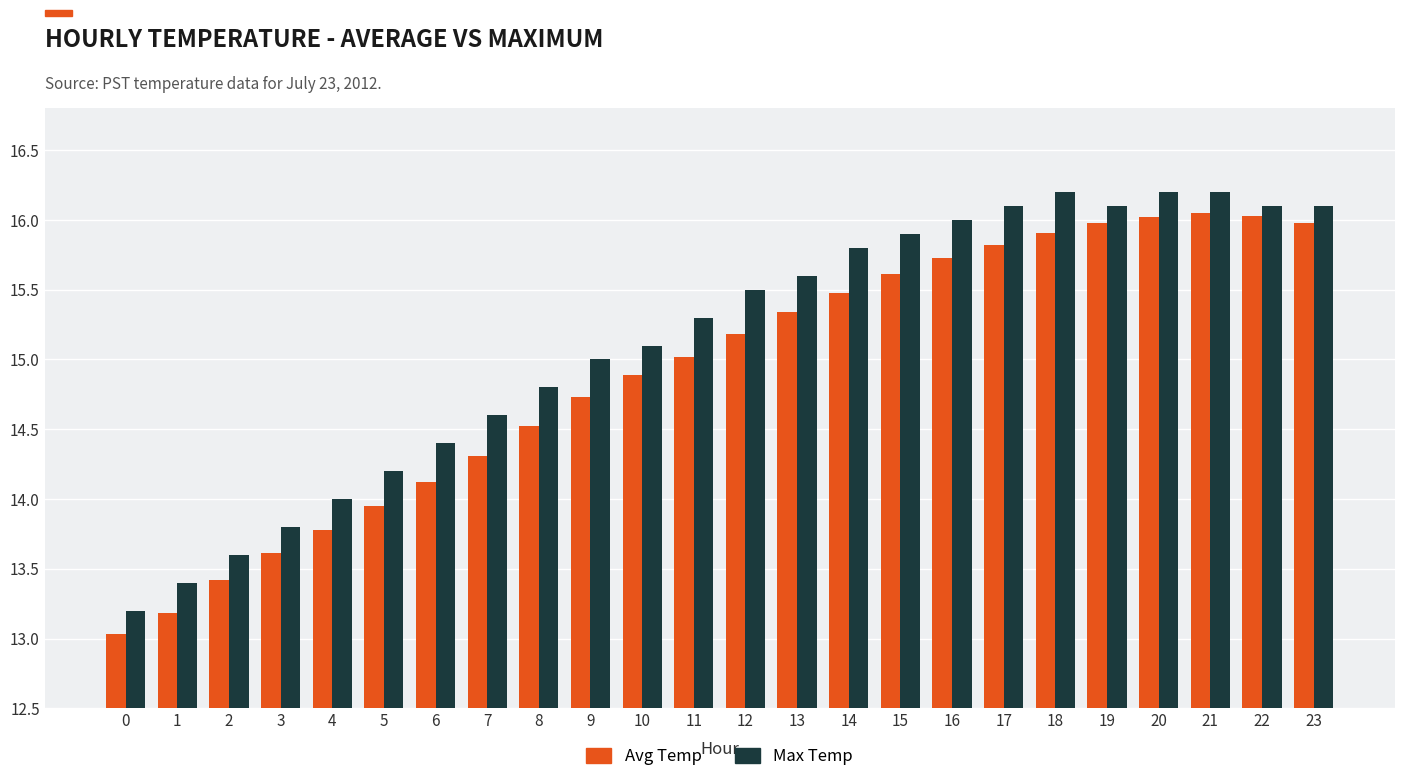

What is the spread (max minus min) of values at 22?

0.1